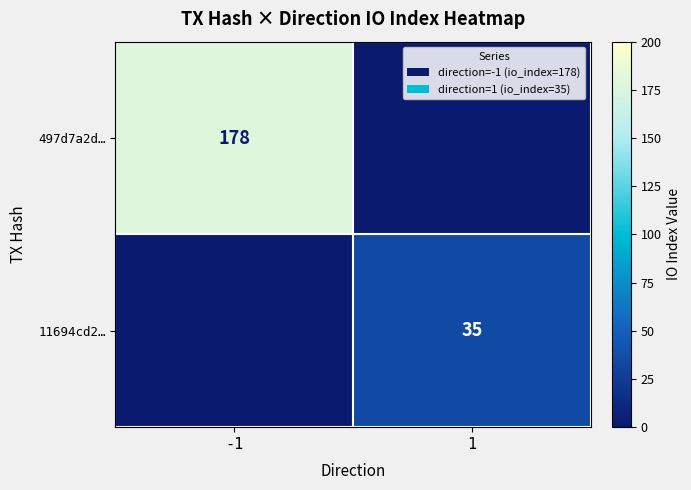

The 497d7a2d… series shows 292 at -1. True or false?

False